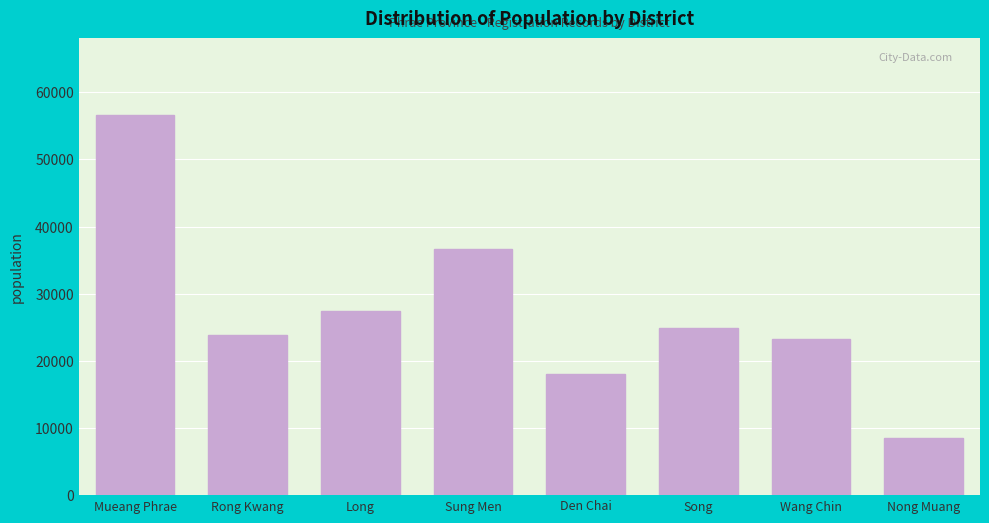

Reading left to right, list all the values displayed in this chart.

56699	23910	27398	36634	18069	24843	23281	8508